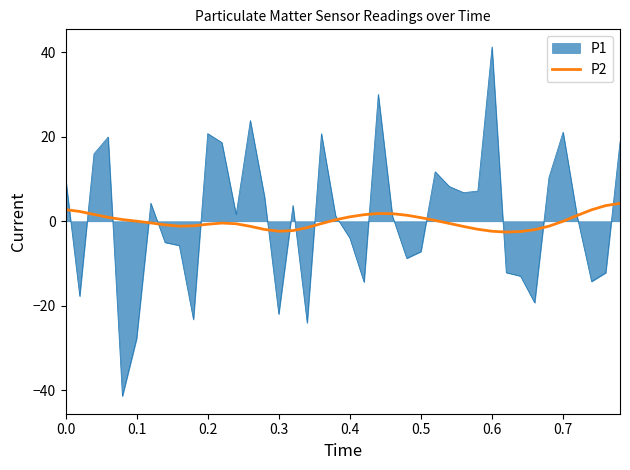

How many lines are shown in the chart?

2